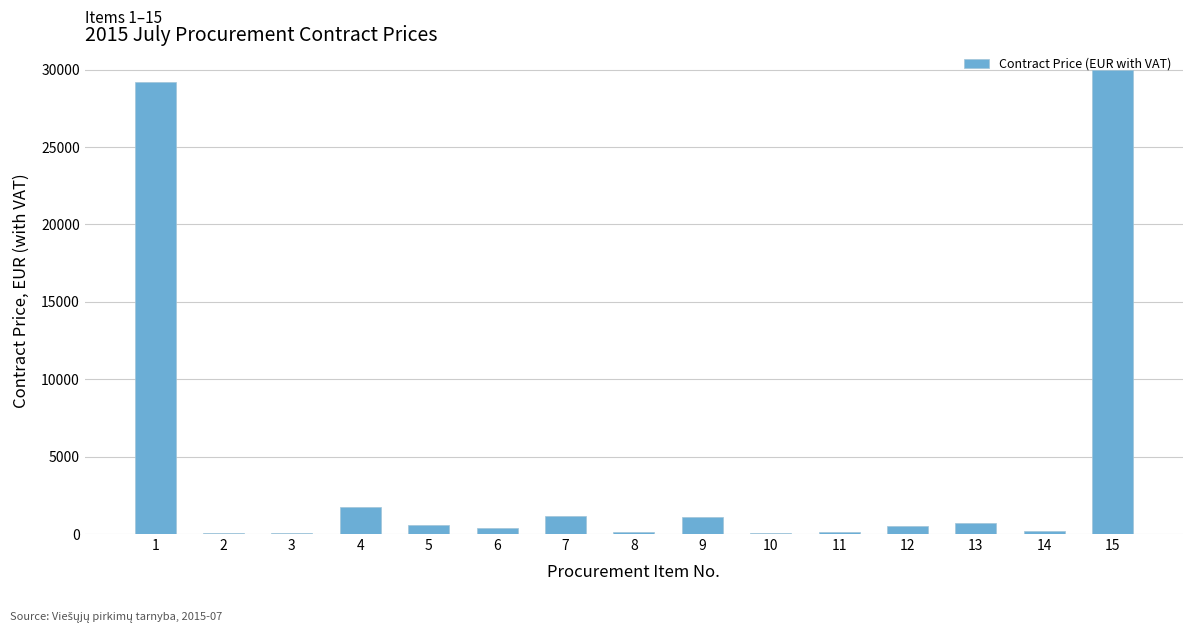

What is the sum of all values?

65995.9